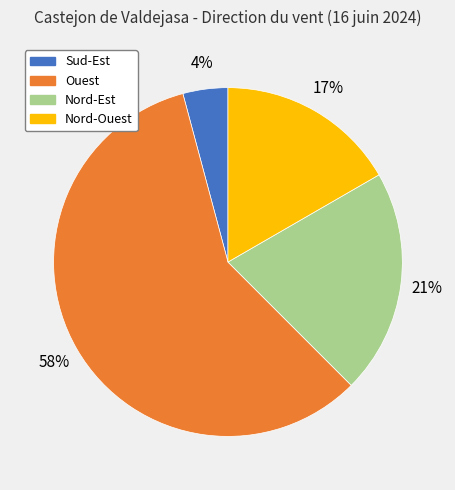

To the nearest percent, what is the difference between the largest and smallest slice percentages?

54%